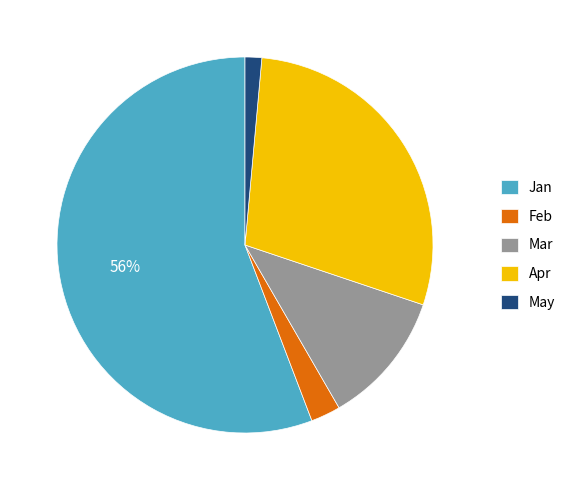

To the nearest percent, what is the average slice percentage?

20%